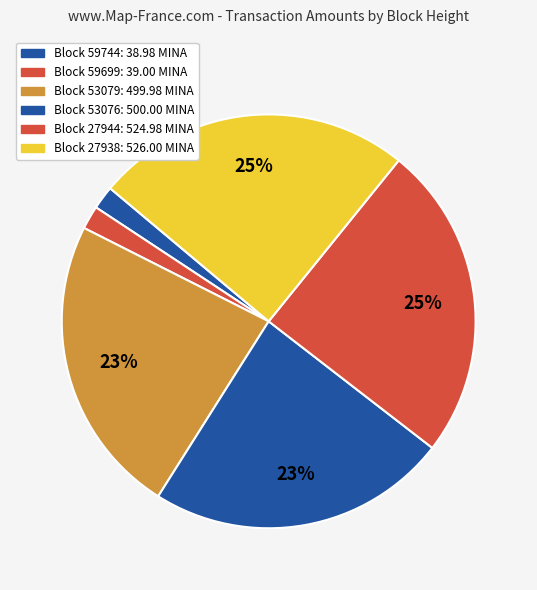

Count the number of slices in the pie.

6